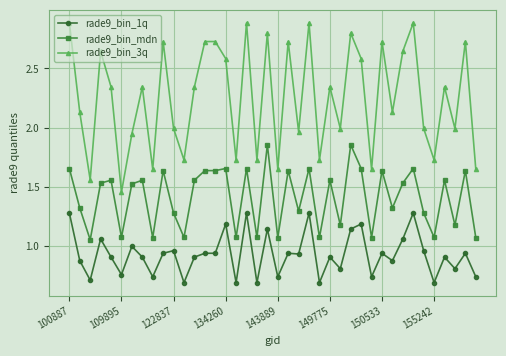

True or false: rade9_bin_1q has more than 0 interior local peaks.

True